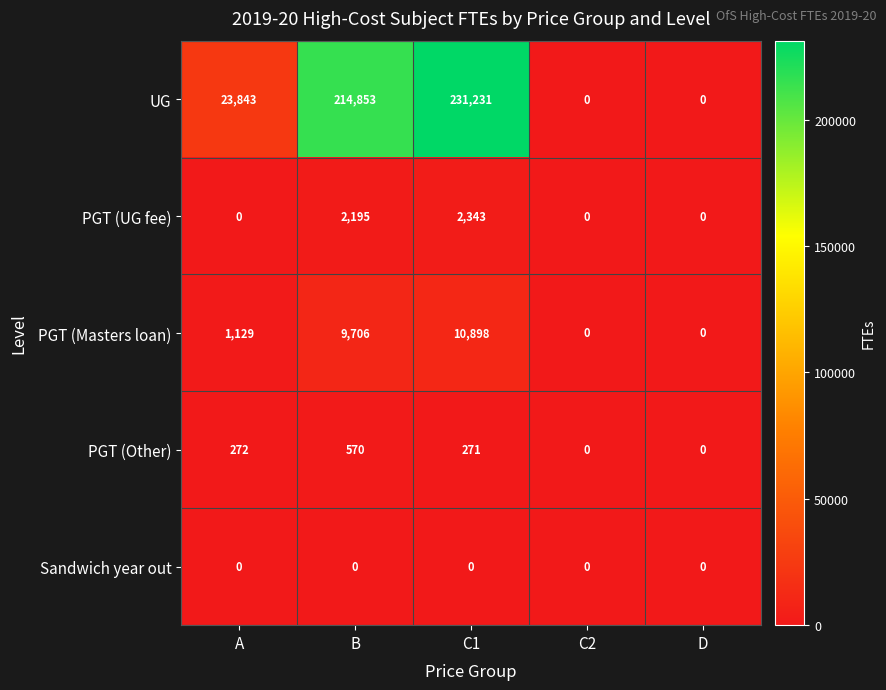

Rank the series by their maximum value, from lowest to highest.

Sandwich year out, PGT (Other), PGT (UG fee), PGT (Masters loan), UG